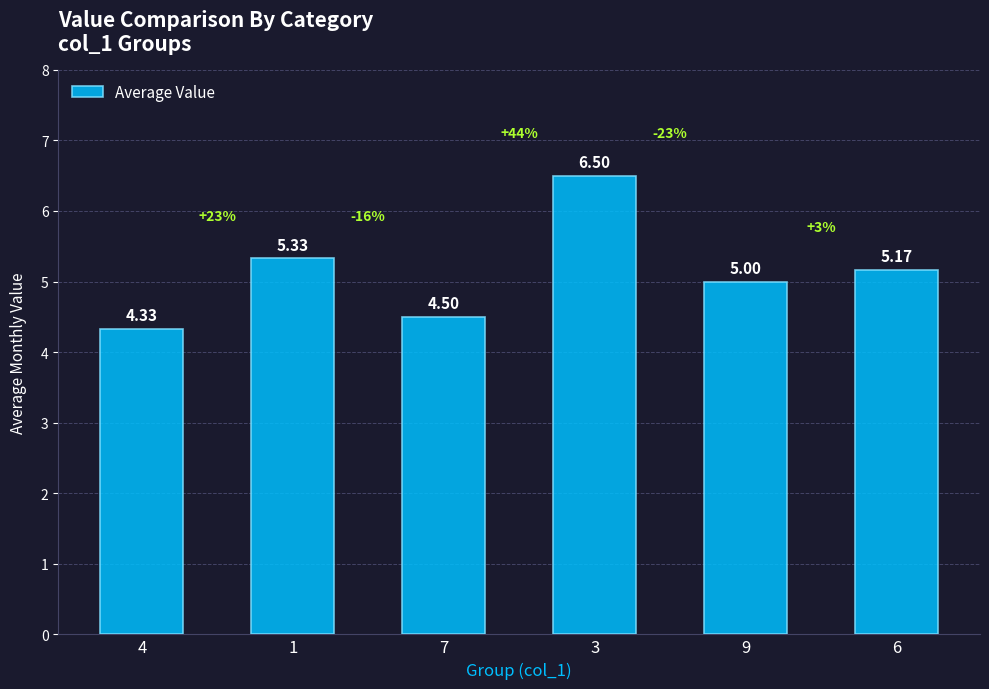

Rank the categories by value from lowest to highest.

4, 7, 9, 6, 1, 3